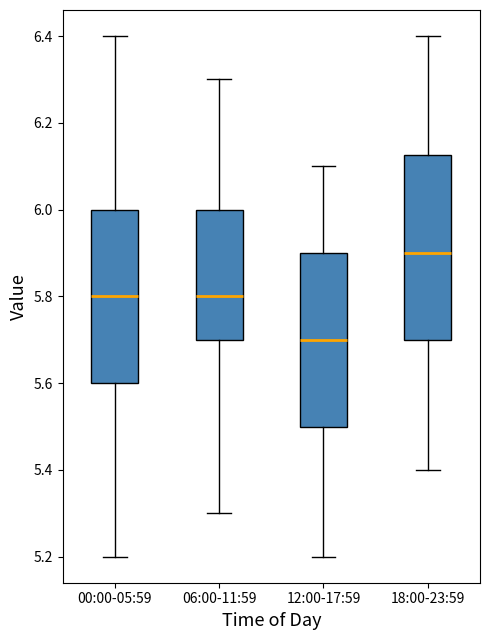

Comparing the boxes themselves (not the whiskers), which one is the tallest?

18:00-23:59